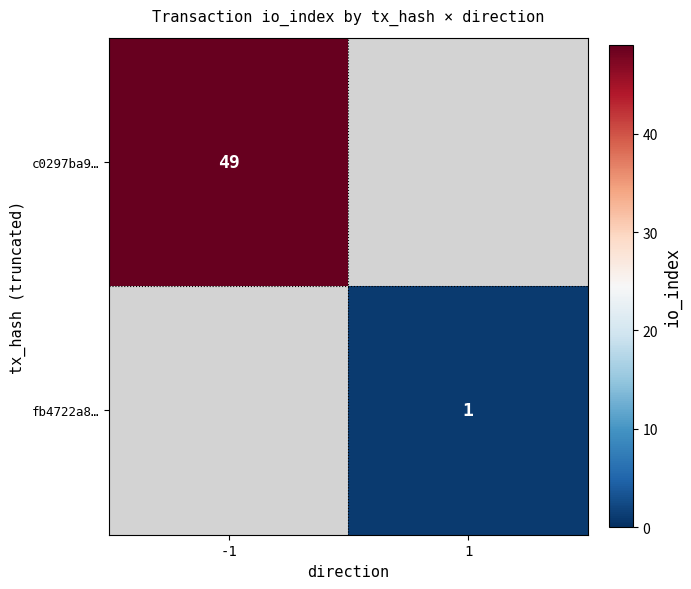

True or false: c0297ba9… has a value of 49 at -1.

True